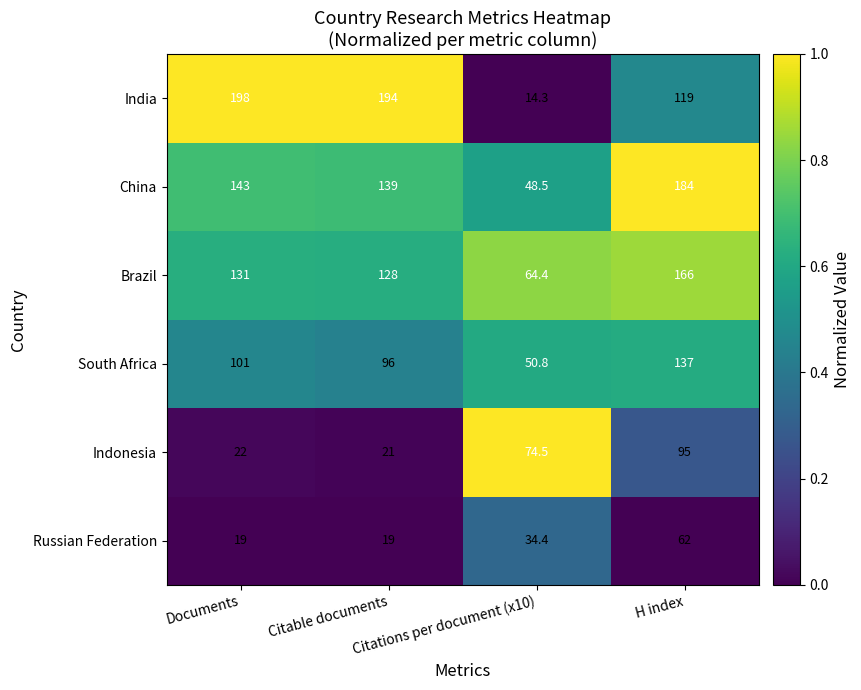

Which series has the largest total across all categories?

India